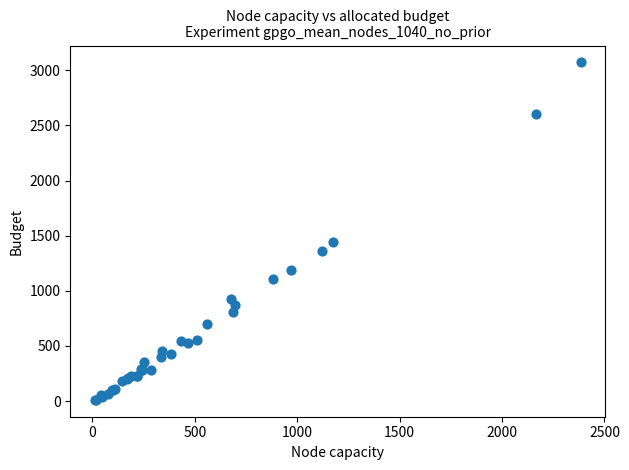

What Y value in the scatter plot is closest to 1541?

1446